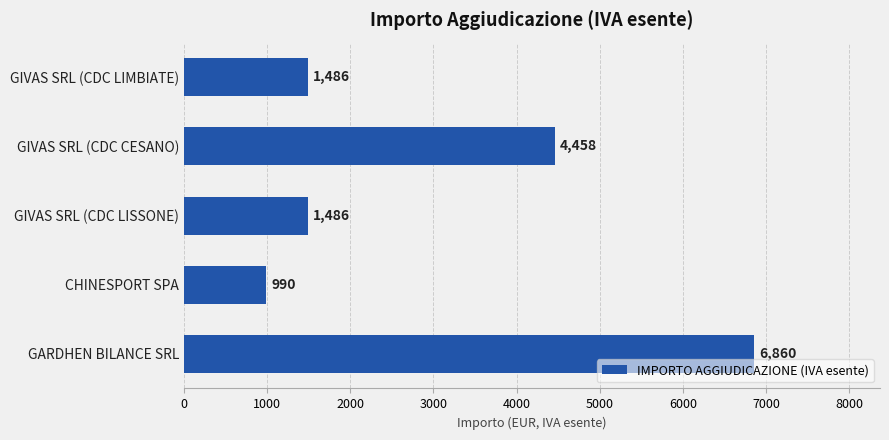

Is it true that the value at GIVAS SRL (CDC CESANO) is 4458?

True